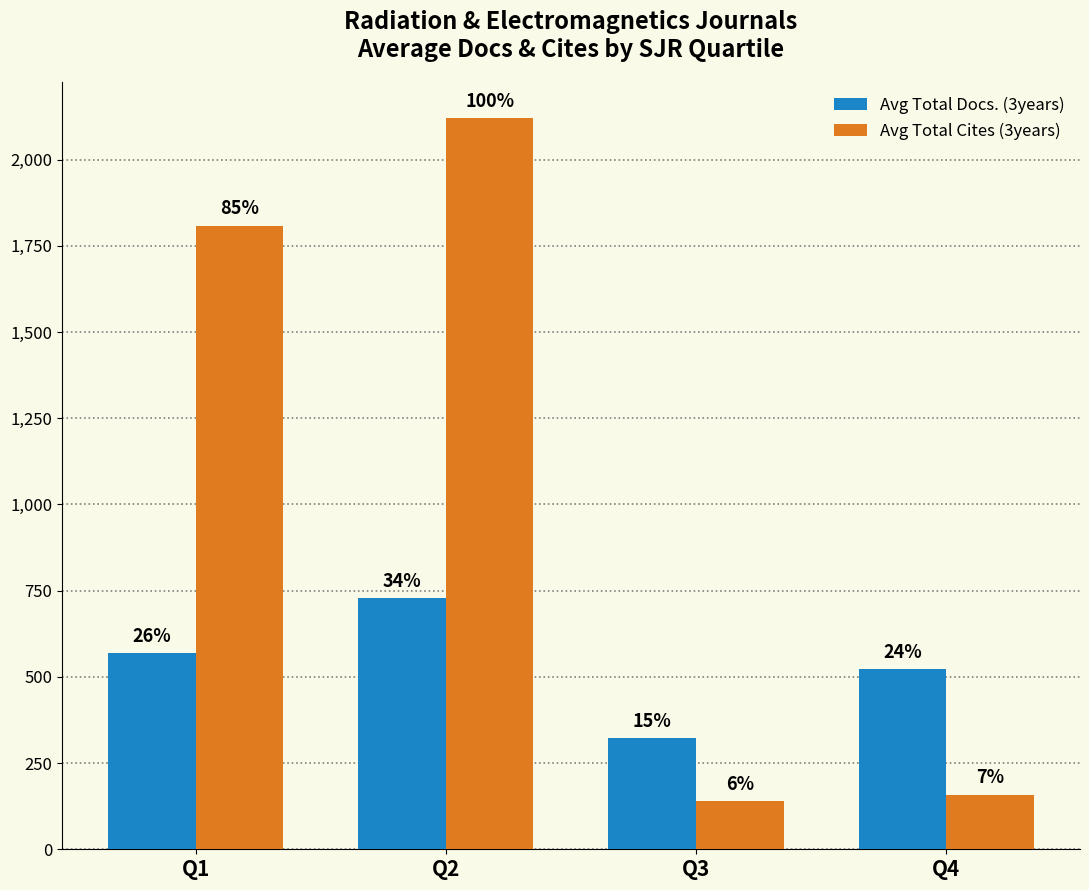

Does the chart contain any negative values?

No